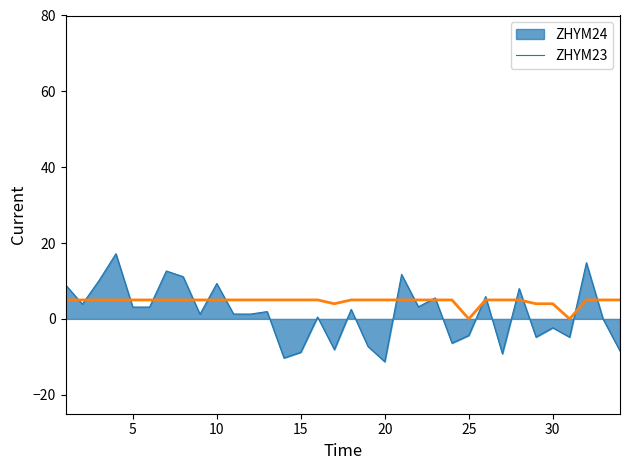

Which series has the widest spread of values?

ZHYM24